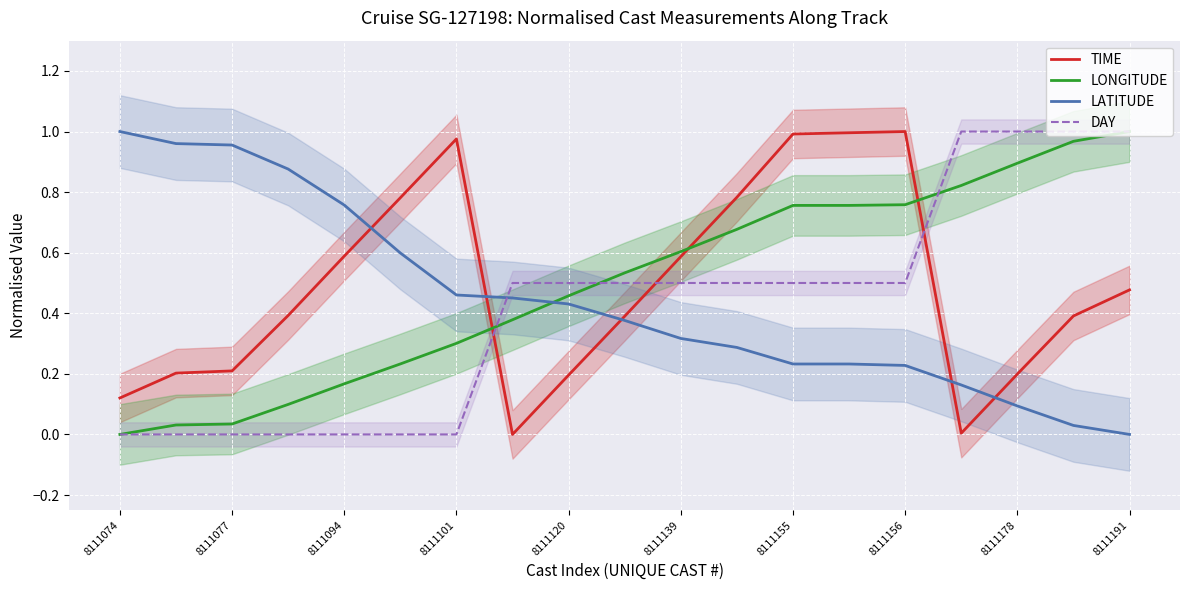

True or false: LONGITUDE and TIME intersect in this chart.

True